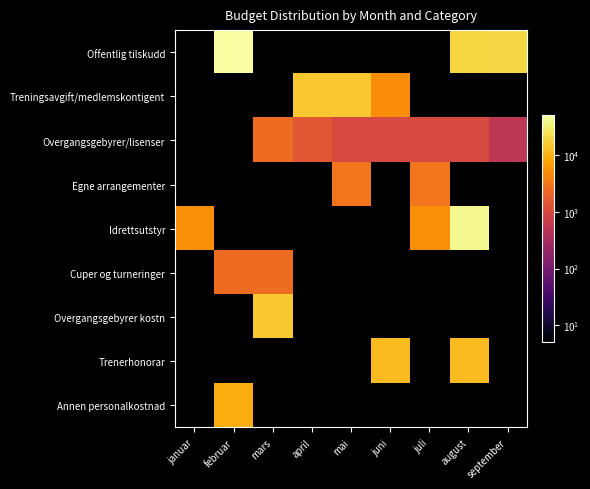

What is the total value across all series at mai?

19000